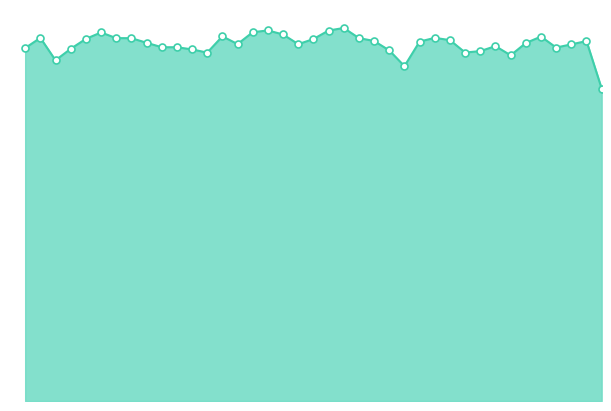

What is the total value across all series at 21?

146.4